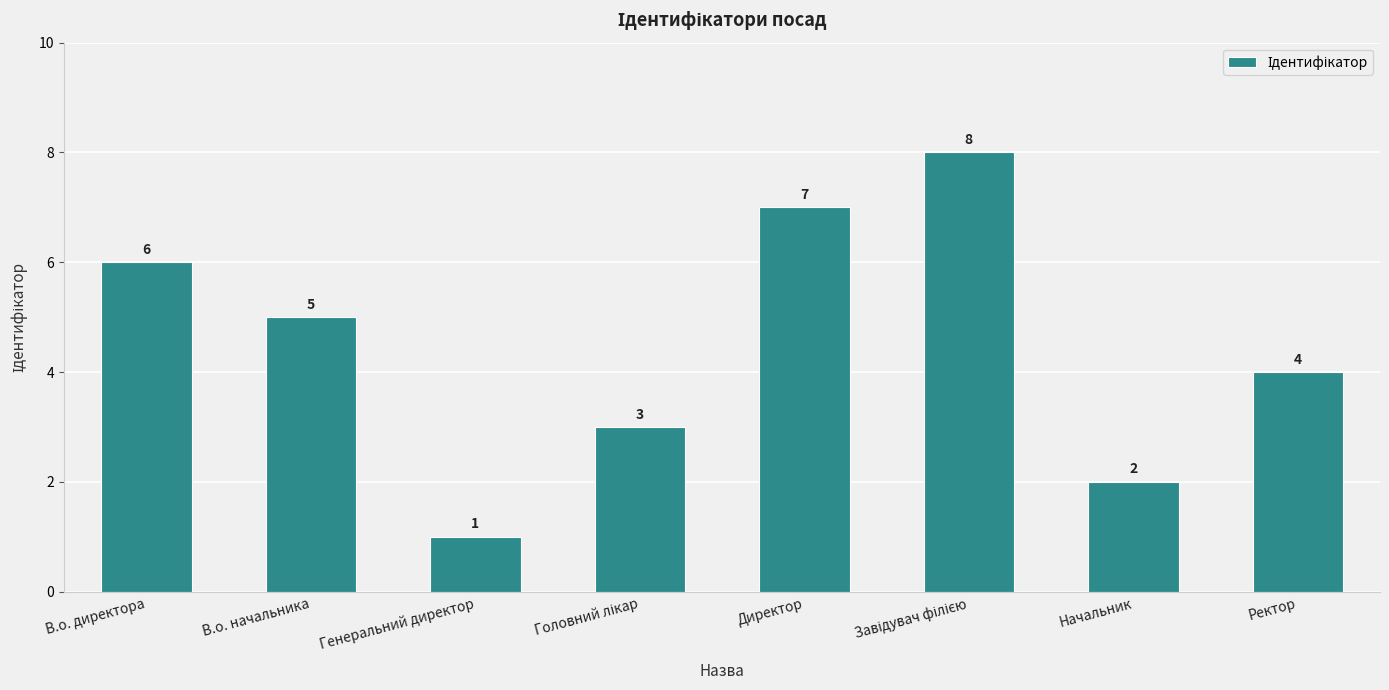

Where does the data first go above 5?

В.о. директора